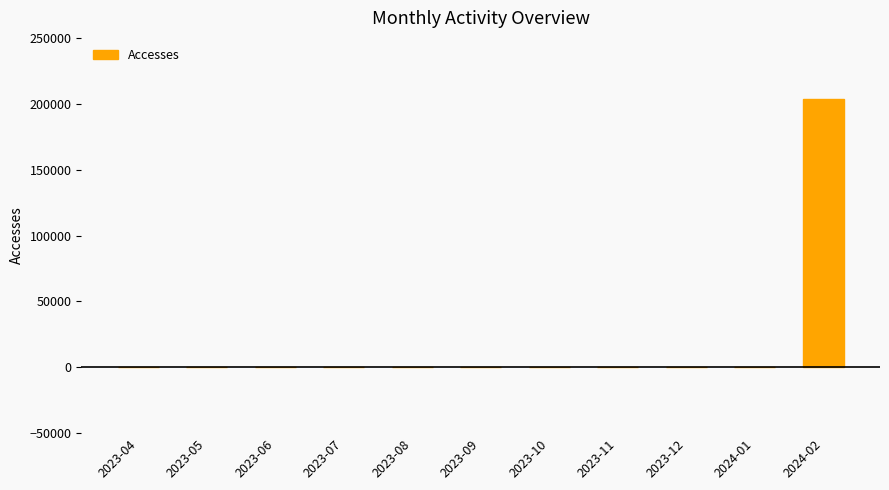

The value at 2023-05 is 0. True or false?

True